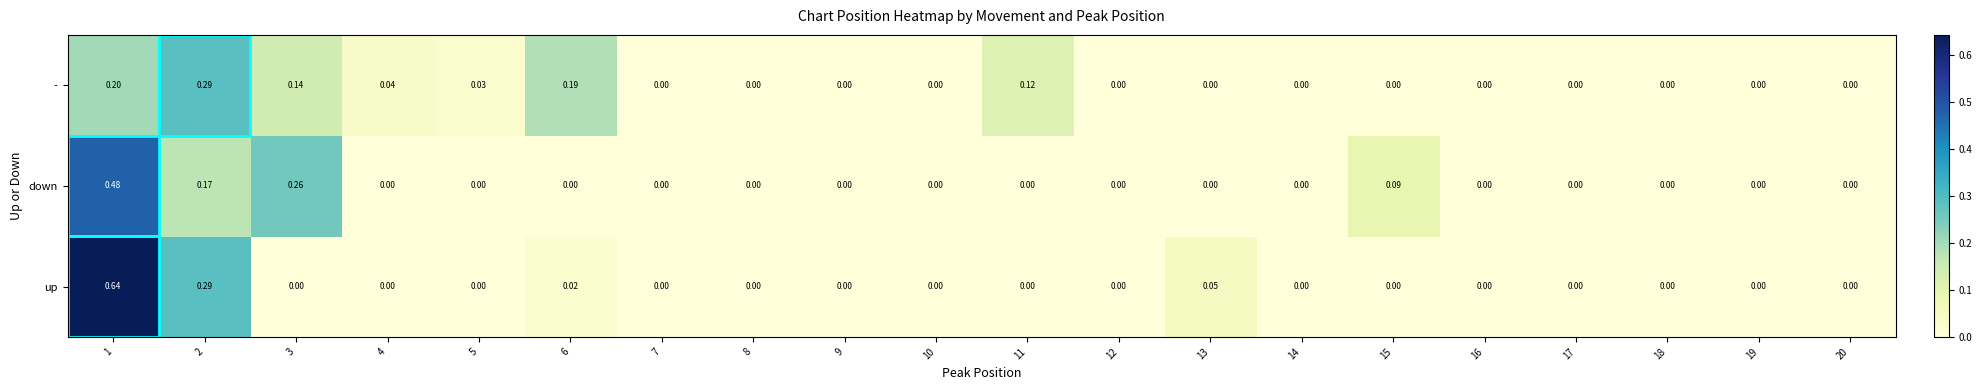

Which series changed the most between 1 and 4?

up